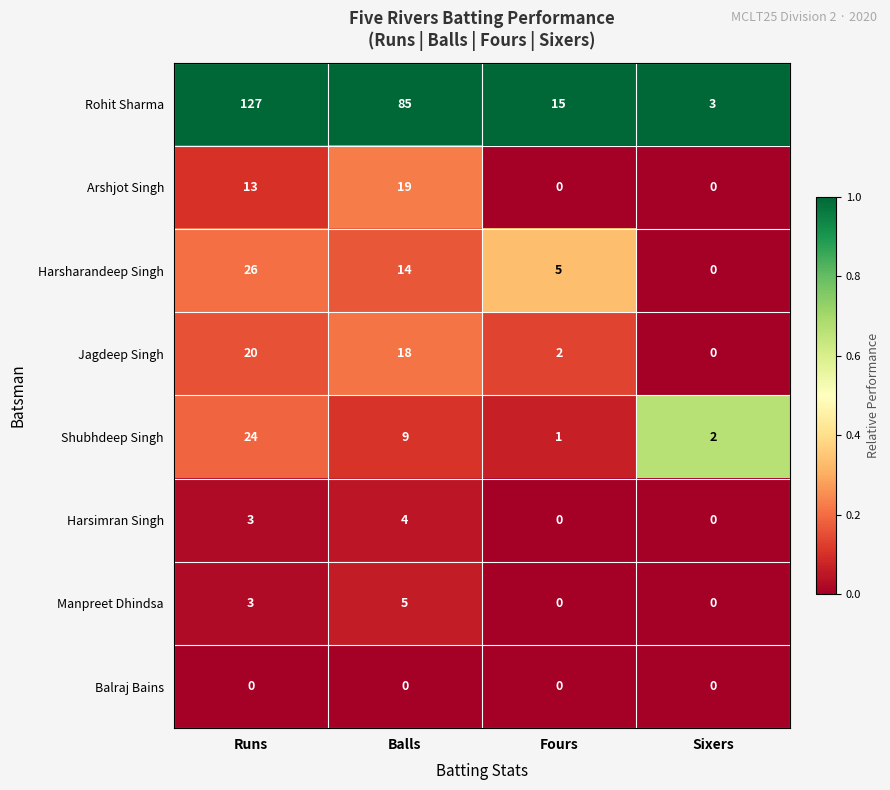

What is the difference between the highest and lowest values at Runs?

127